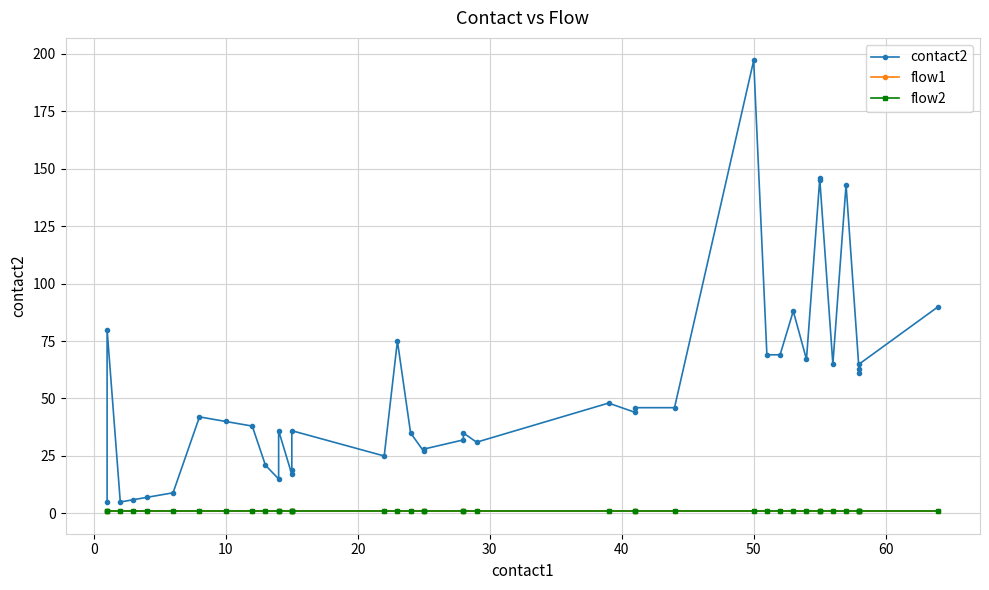

How many lines are shown in the chart?

3